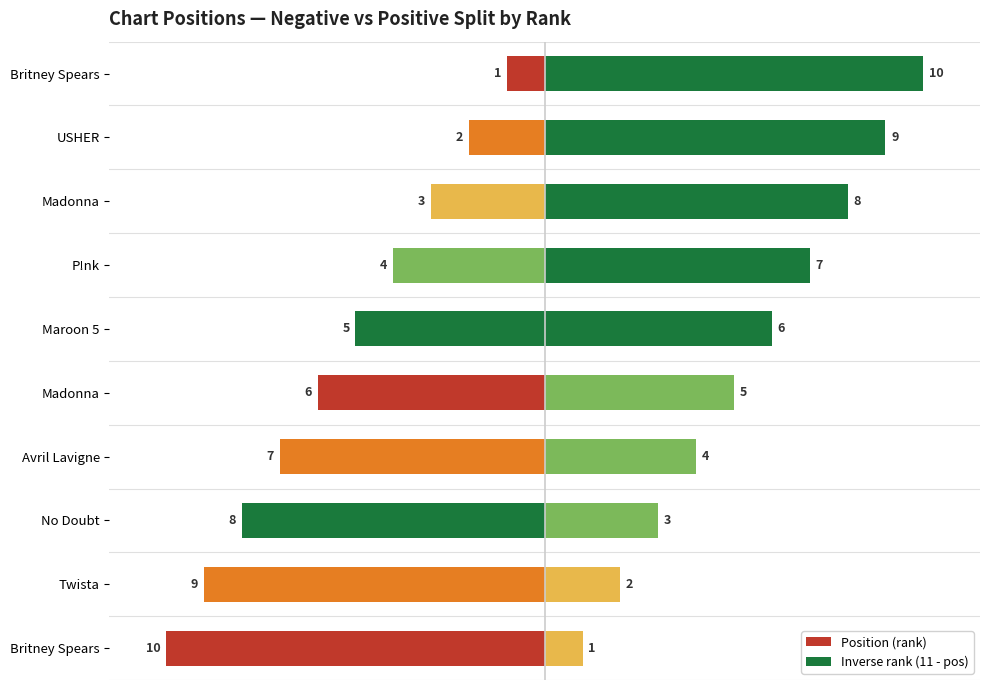

What is the sum of the values at Britney Spears and Britney Spears?

11